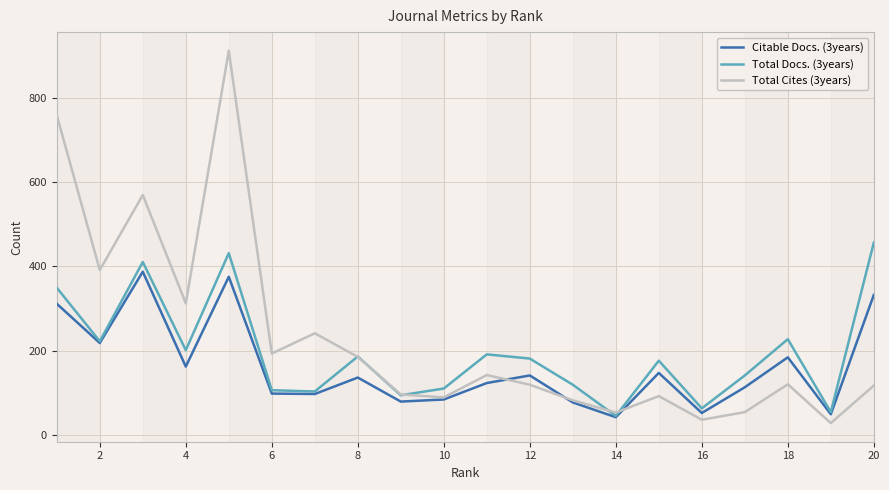

List the series in order of their peak value, highest first.

Total Cites (3years), Total Docs. (3years), Citable Docs. (3years)